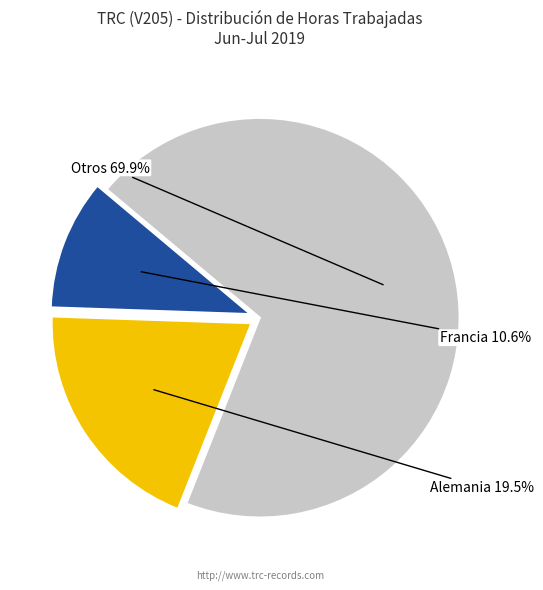

Is there a majority slice in this chart?

Yes